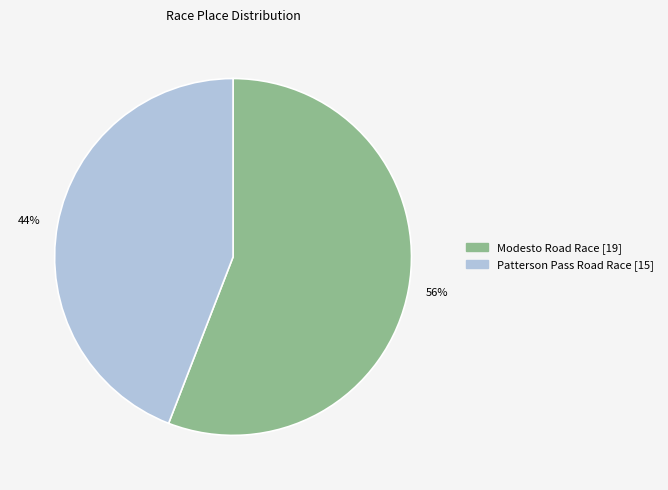

Which slice represents more than half of the pie?

56%